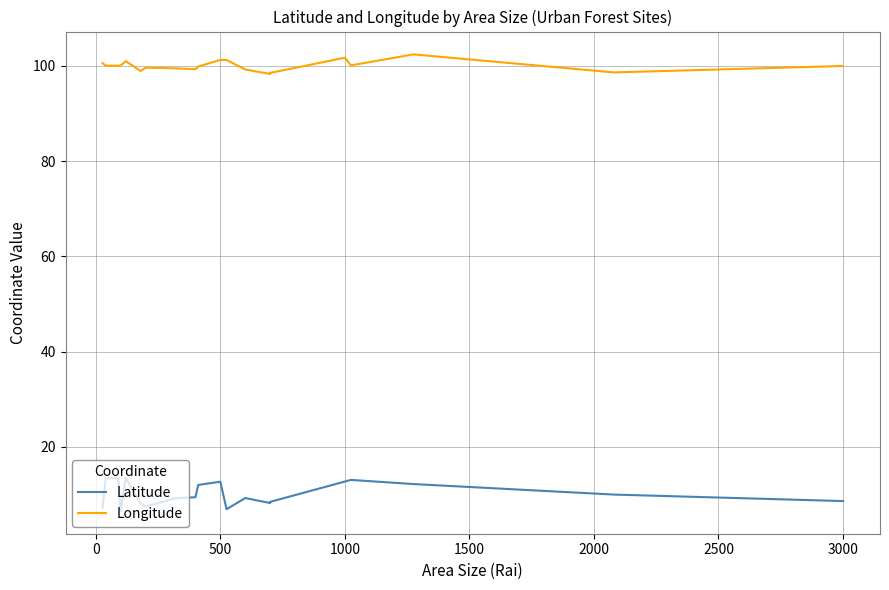

Count the number of categories in the chart.

20